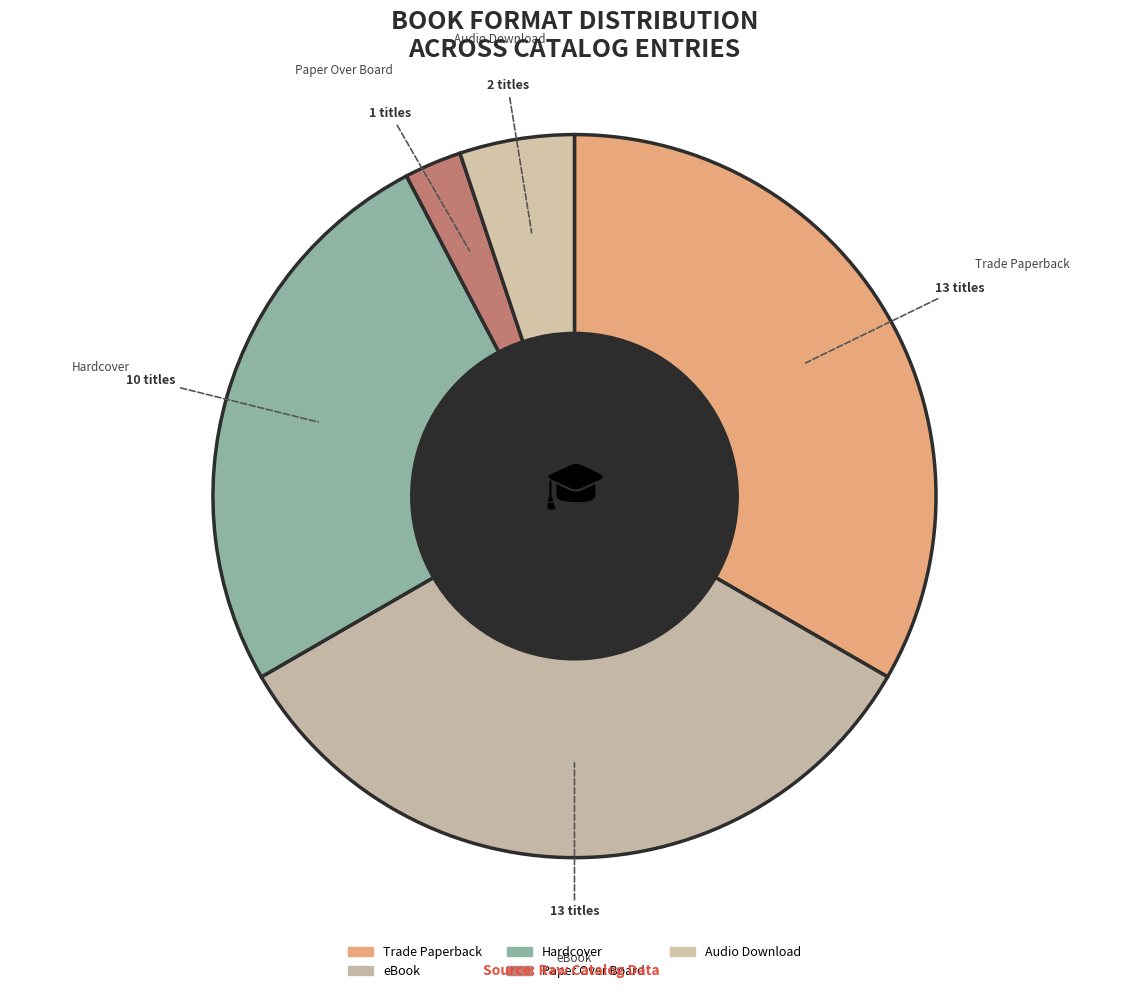

Is the sum of Trade Paperback and Audio Download greater than half?

No